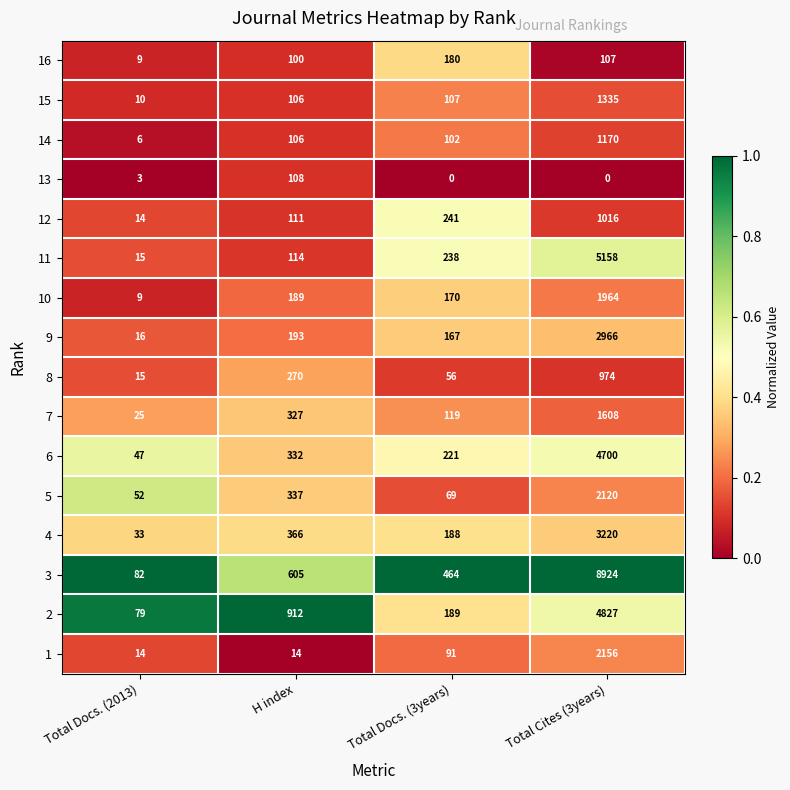

What is the spread (max minus min) of values at H index?

898